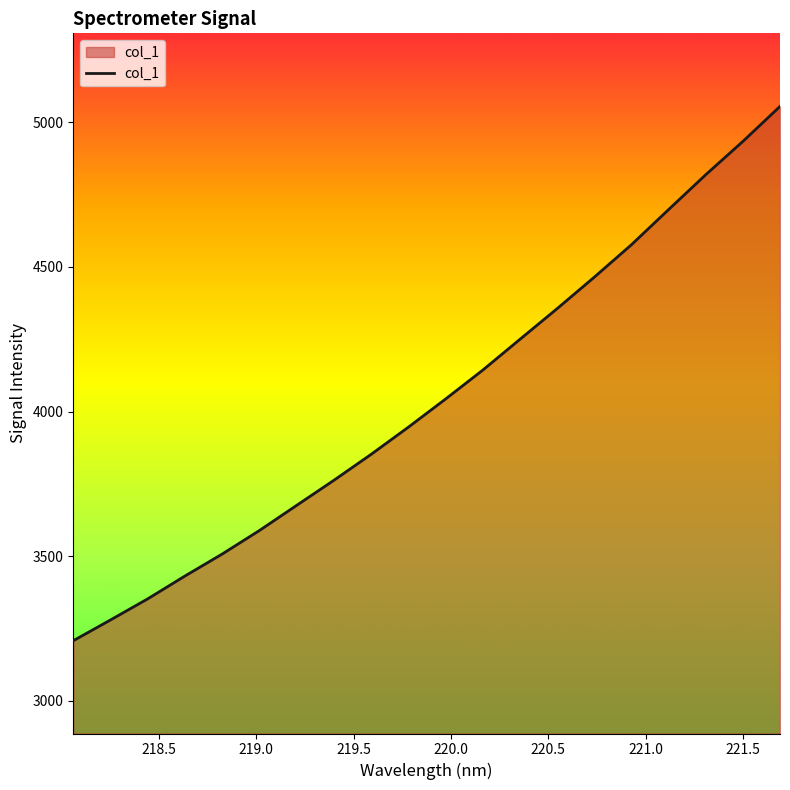

What is the smallest value displayed?

3207.8